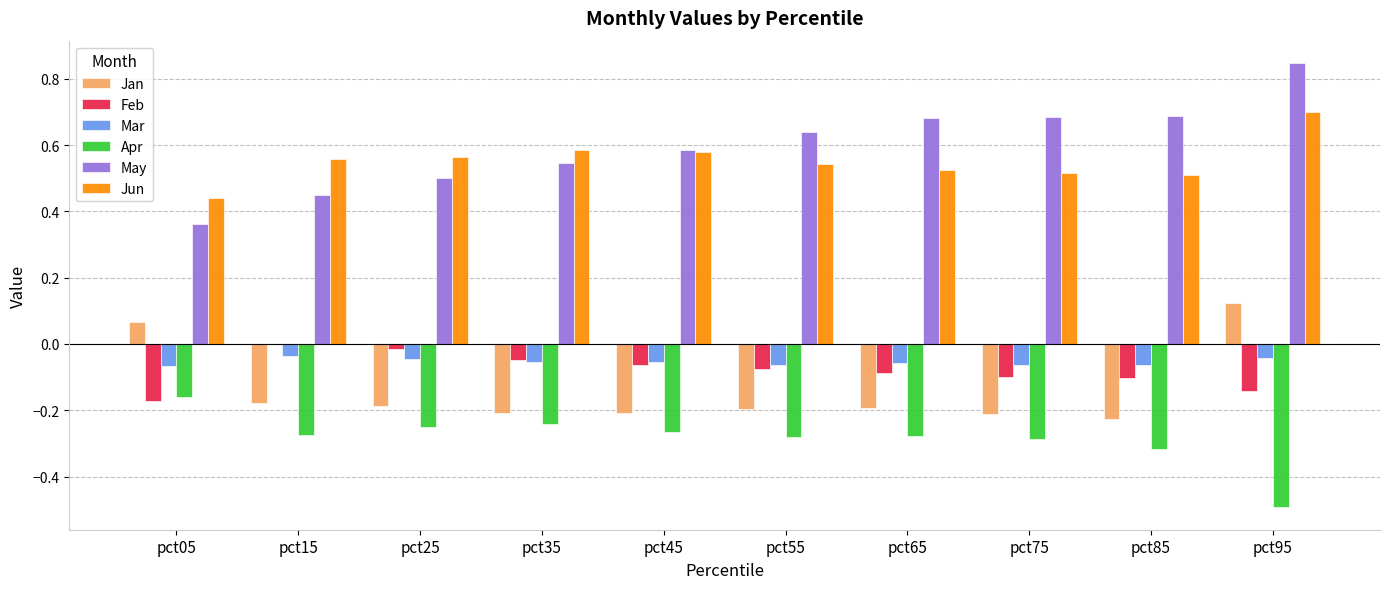

Which label corresponds to the largest value in the chart?

pct95